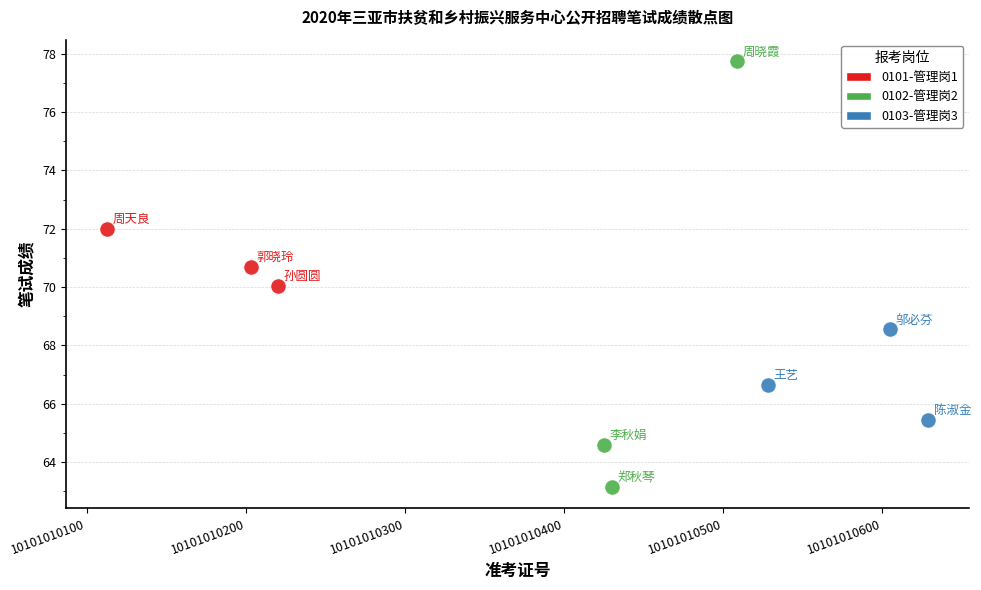

Which series reaches the maximum Y coordinate?

0102-管理岗2